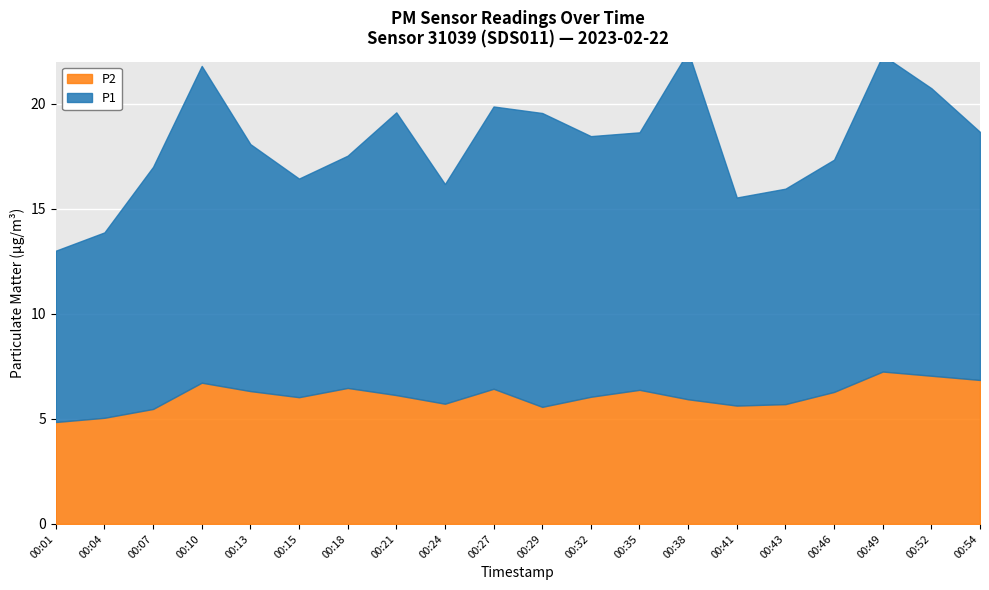

What is the spread (max minus min) of values at 00:21?

7.3